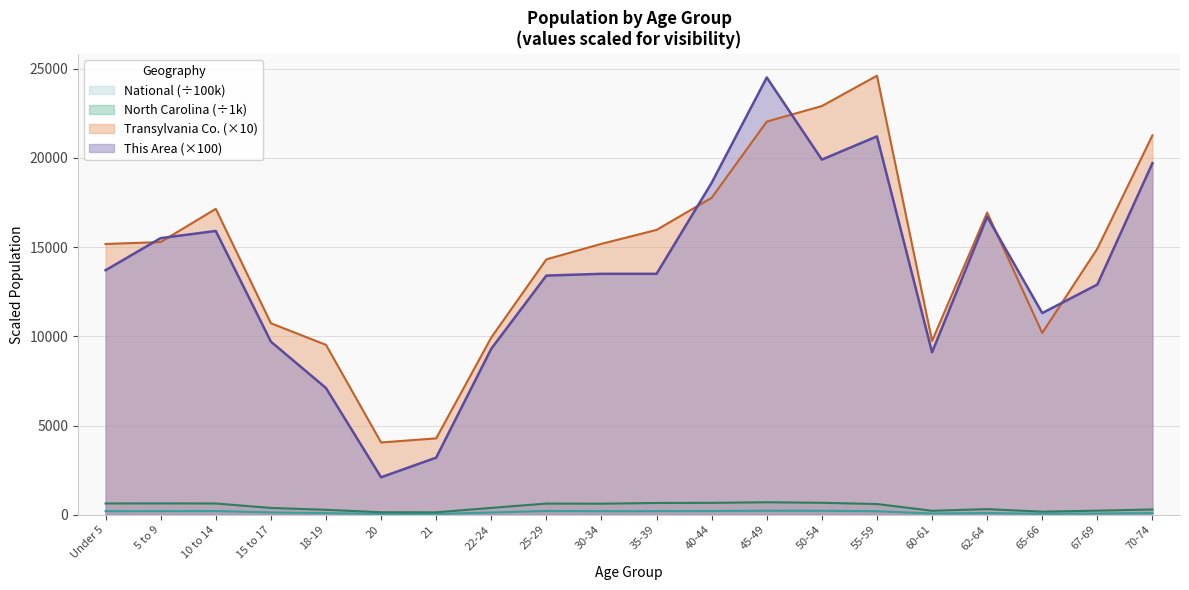

What is the lowest value of the National series?

43.5